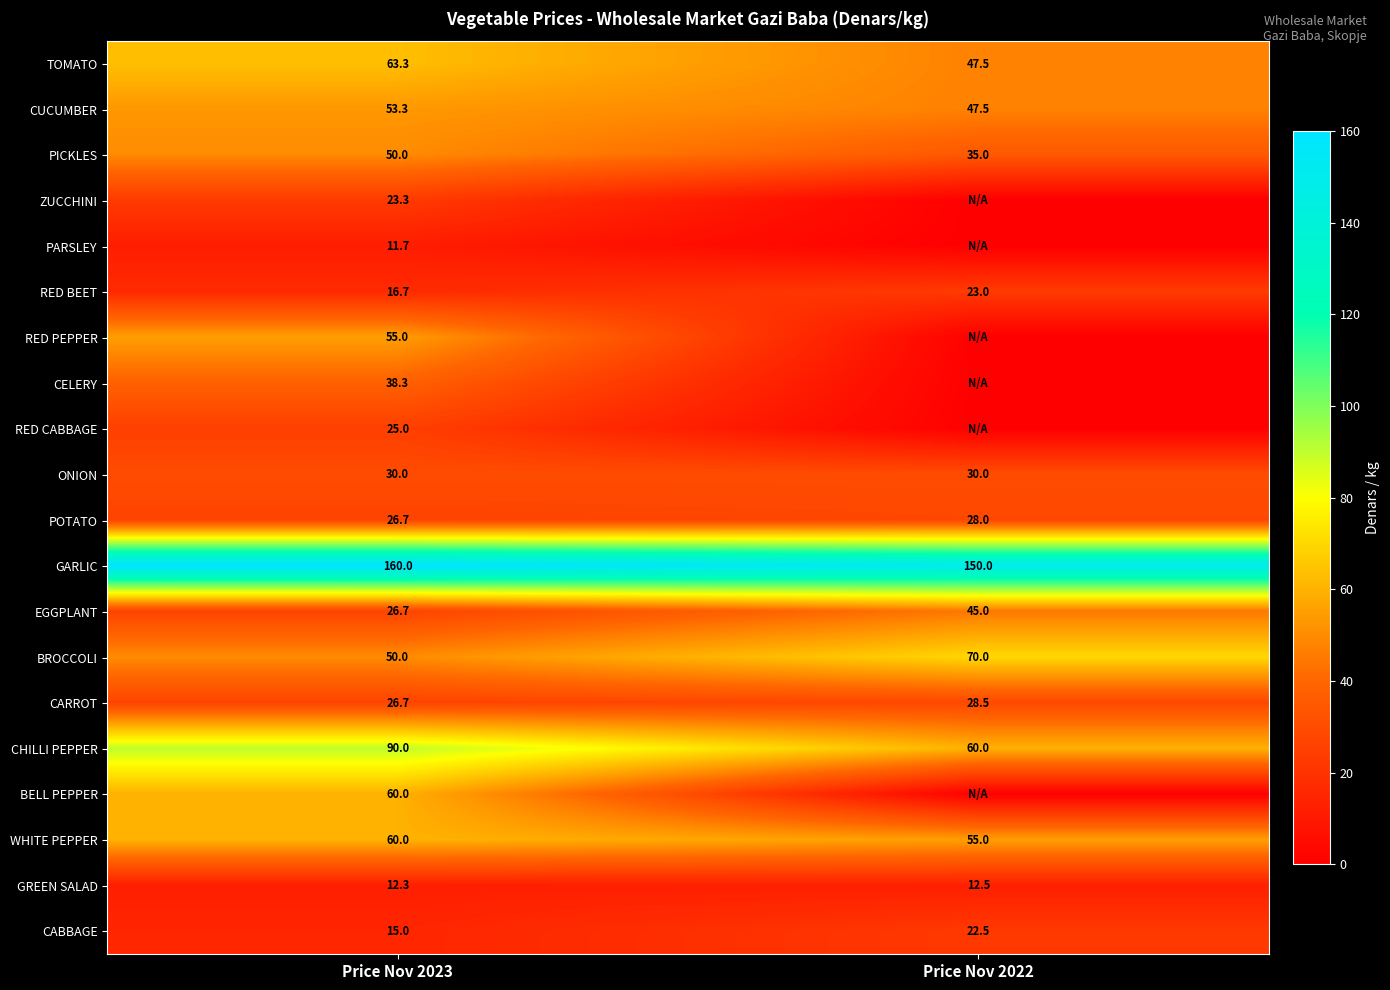

The value of CHILLI PEPPER at Price Nov 2023 is 58.8. True or false?

False